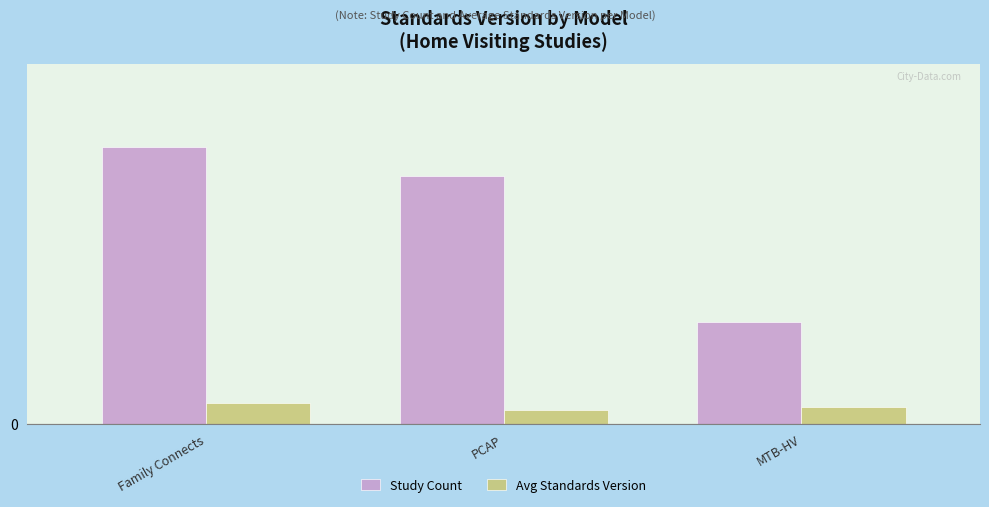

List the series in order of their overall mean, lowest first.

Avg Standards Version, Study Count